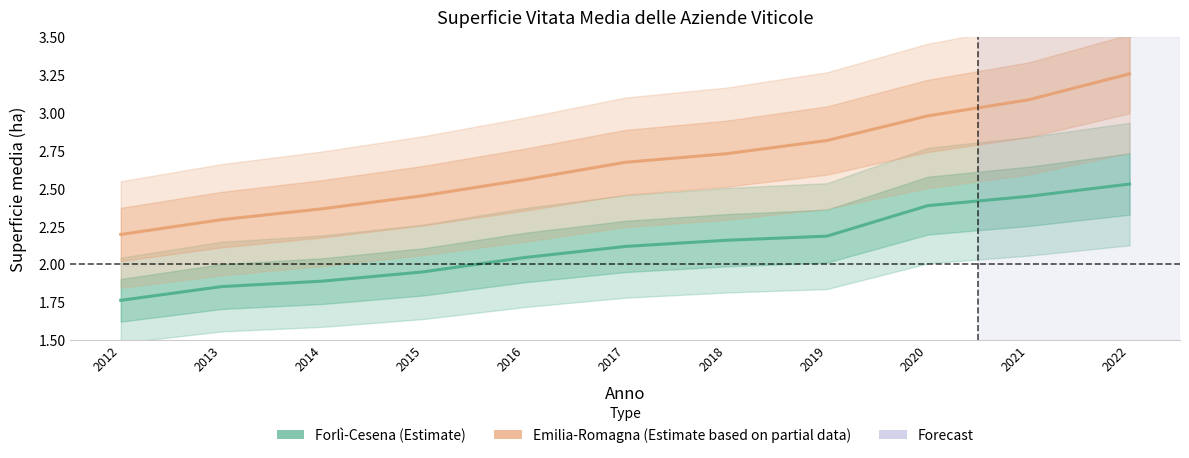

Reading left to right, what are all the values shown in this chart?

Forlì-Cesena: 1.8	1.9	1.9	1.9	2.0	2.1	2.2	2.2	2.4	2.4	2.5
Emilia-Romagna: 2.2	2.3	2.4	2.5	2.6	2.7	2.7	2.8	3.0	3.1	3.3